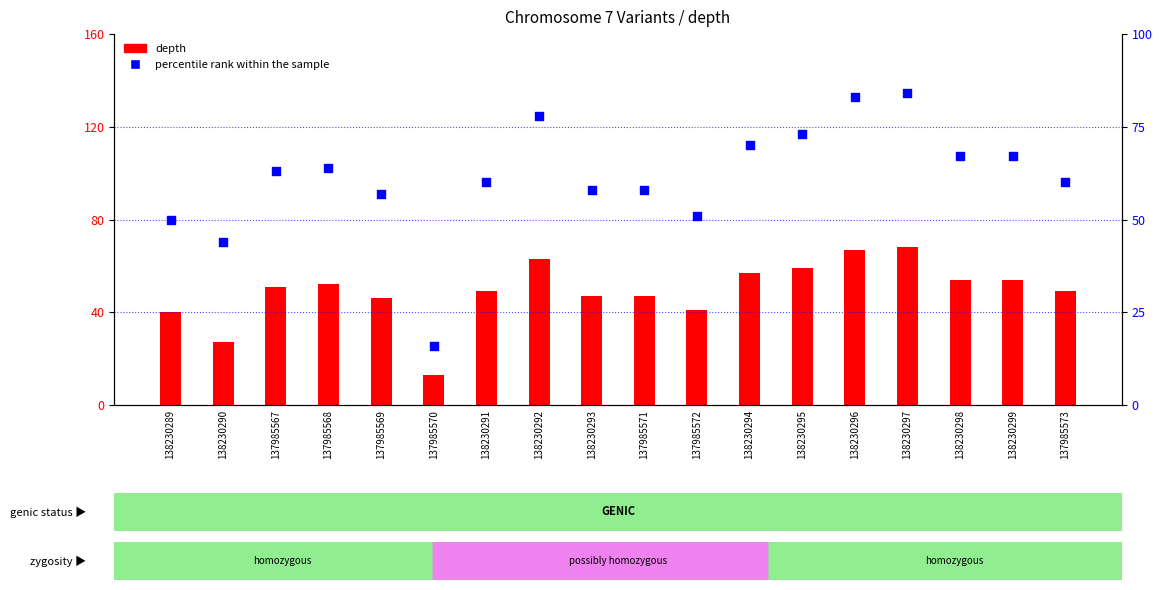

Which series has the largest total across all categories?

percentile rank within the sample